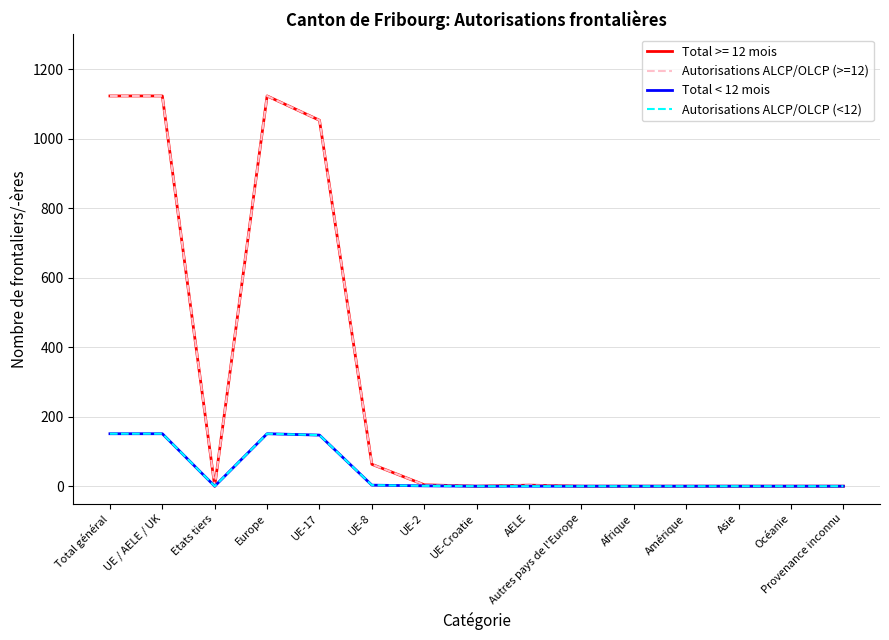

What is the label of the 13th point from the right?

Etats tiers